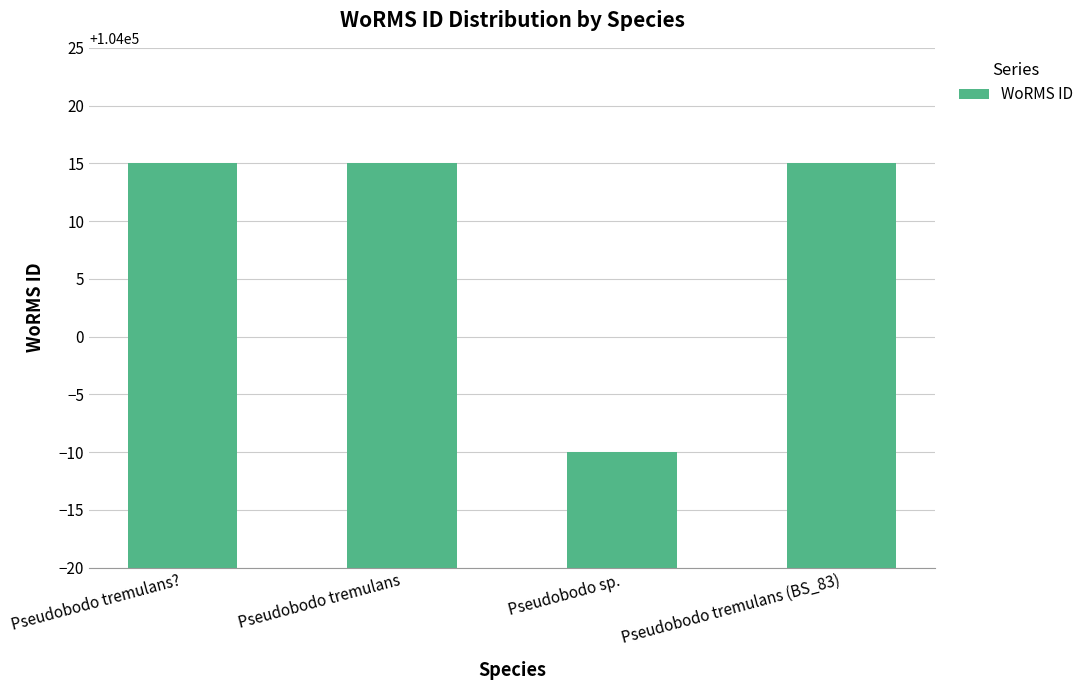

Count the number of data series in this chart.

1